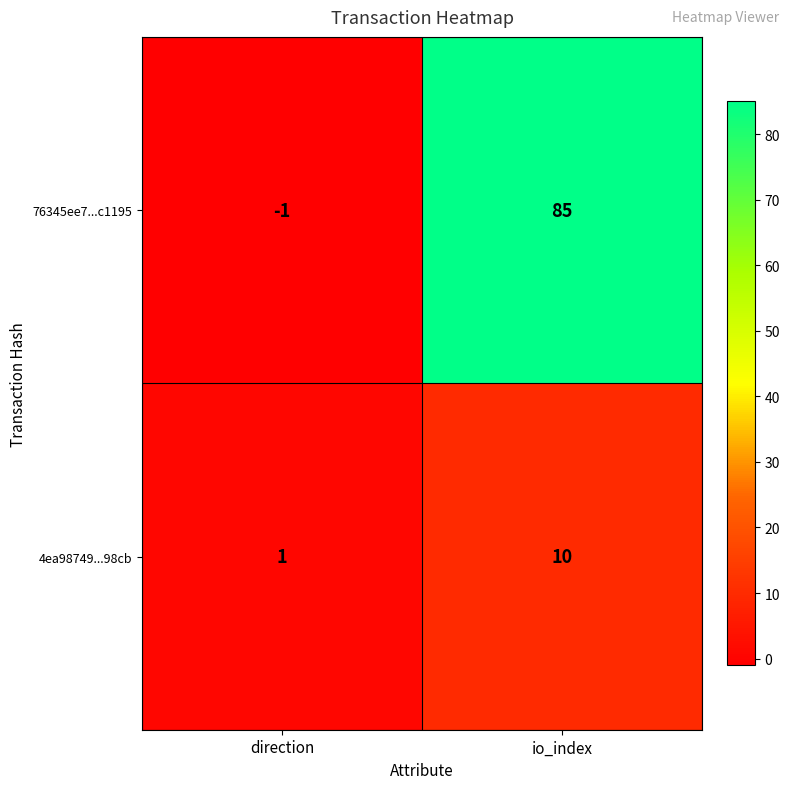

The value of 4ea98749...98cb at direction is 2. True or false?

False